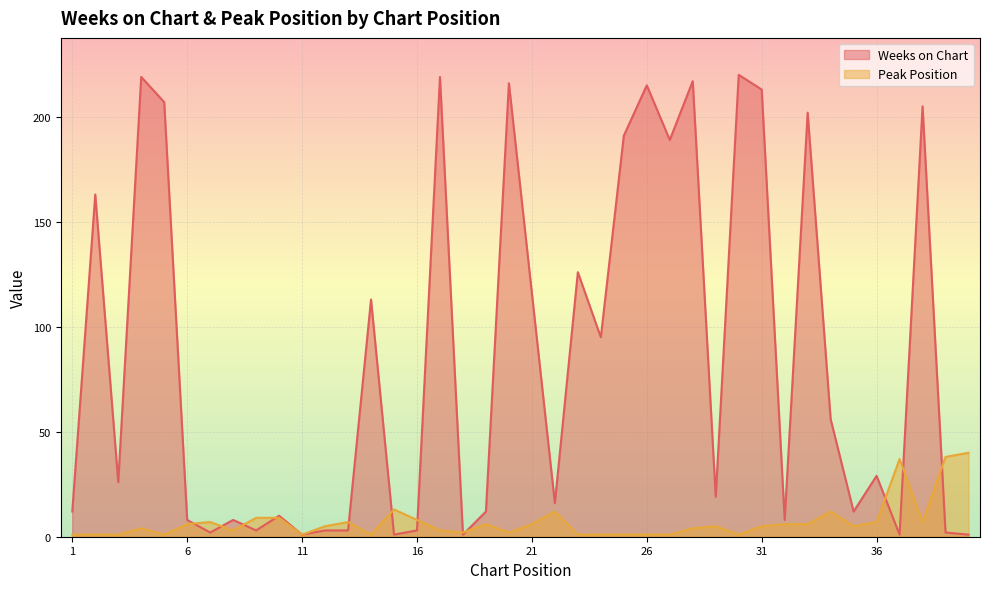

The value of Peak Position at 27 is 1. True or false?

False